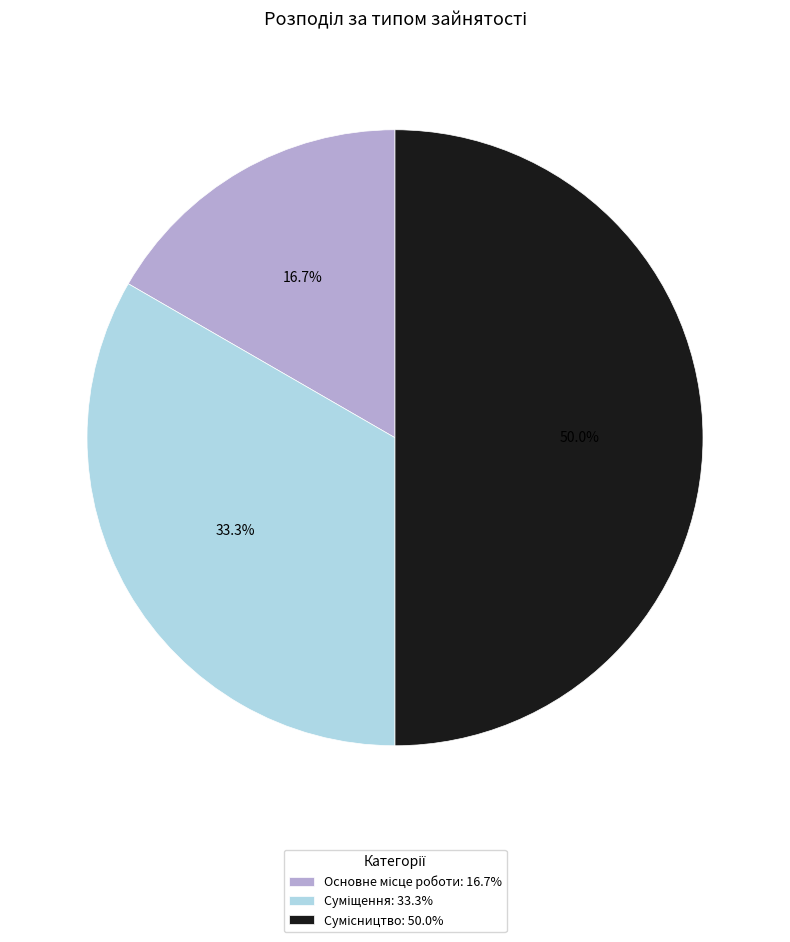

Is it true that Сумісництво is 50% of the pie?

True